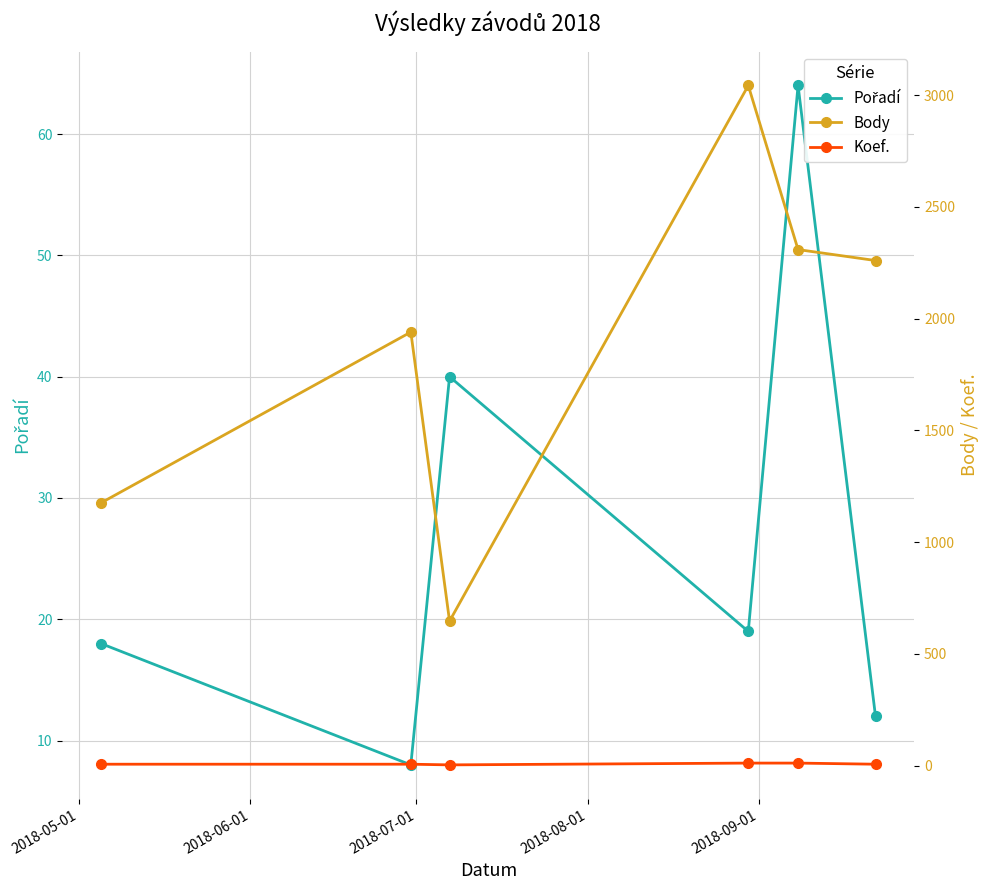

What is the lowest value of the Koef. series?

4